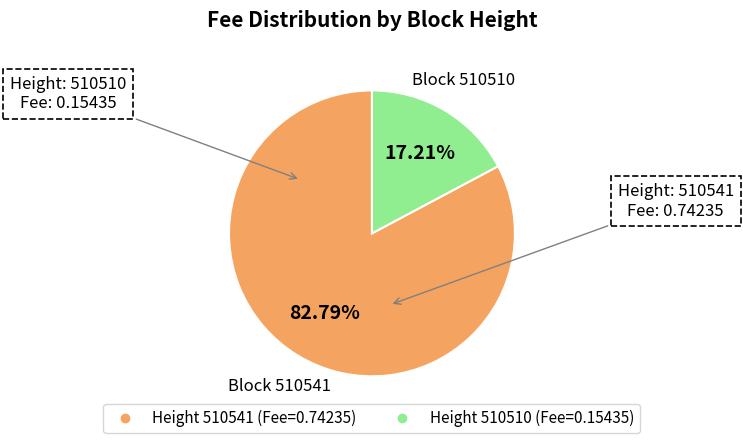

To the nearest percent, what is the difference between the largest and smallest slice percentages?

66%